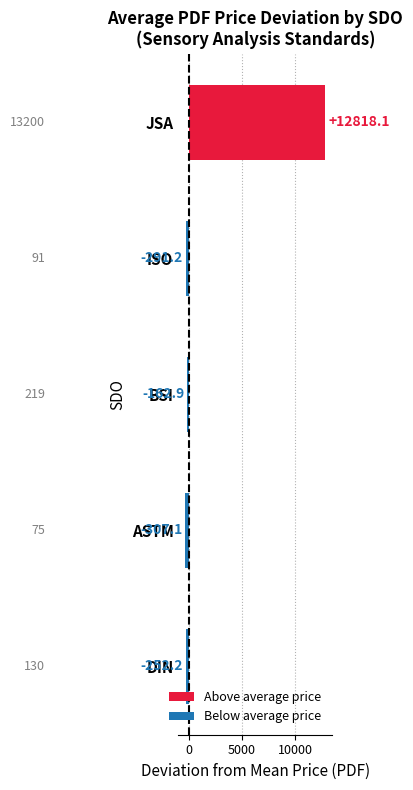

Does the chart contain any negative values?

Yes